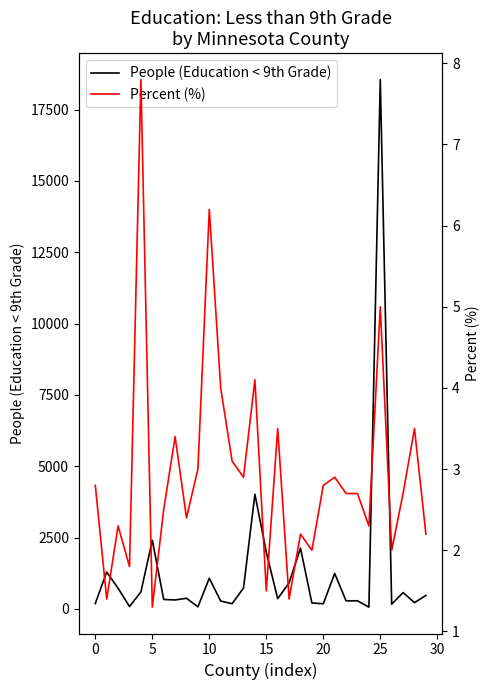

Between 16 and 23, which series saw the biggest shift?

People (Education < 9th Grade)